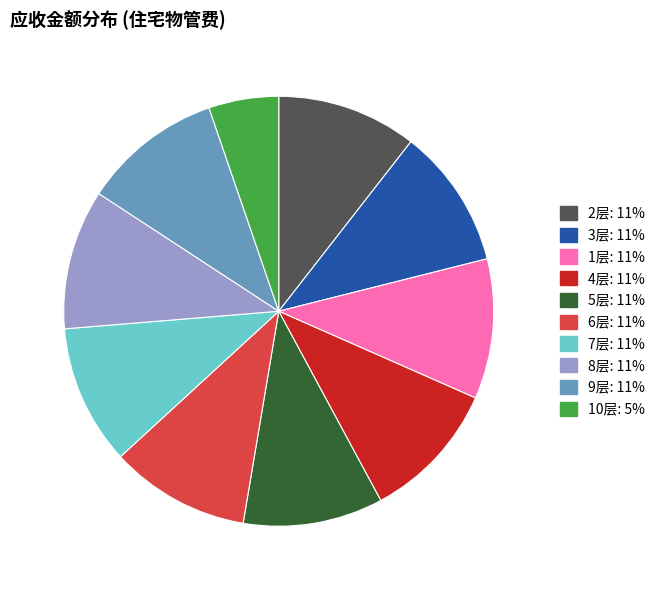

Is there any slice that represents more than half of the pie?

No